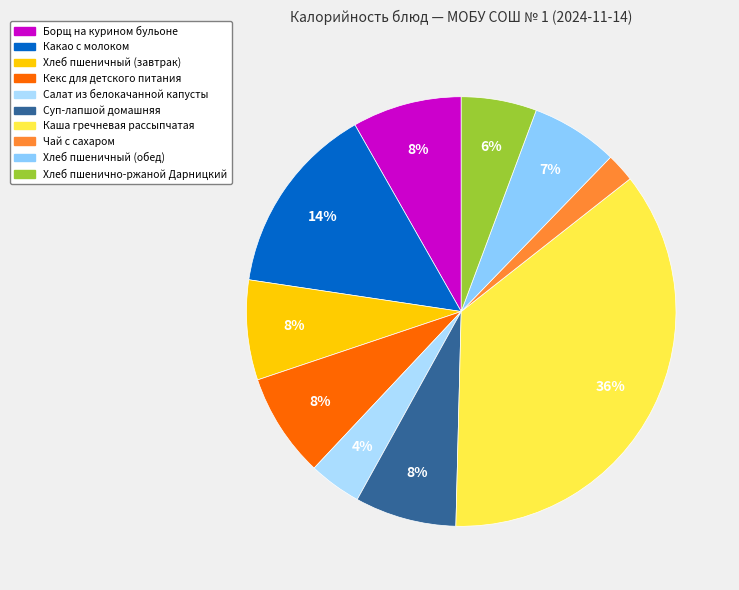

Rank the categories by value from lowest to highest.

Чай с сахаром, Салат из белокачанной капусты, Хлеб пшенично-ржаной Дарницкий, Хлеб пшеничный (обед), Хлеб пшеничный (завтрак), Суп-лапшой домашняя, Кекс для детского питания, Борщ на курином бульоне, Какао с молоком, Каша гречневая рассыпчатая